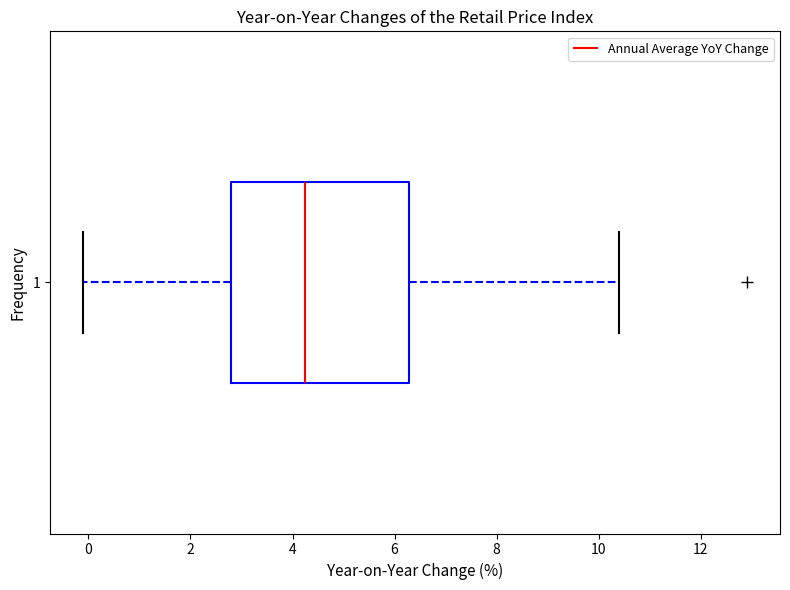

Read this box plot against the x-axis: the position of the median line, the range covered by the box, and the ends of both whiskers. The values are not printed on the chart, so give them approximately, as read against the axis.

median 4.2, box 2.8 to 6.2, whiskers 0.0 to 10.4